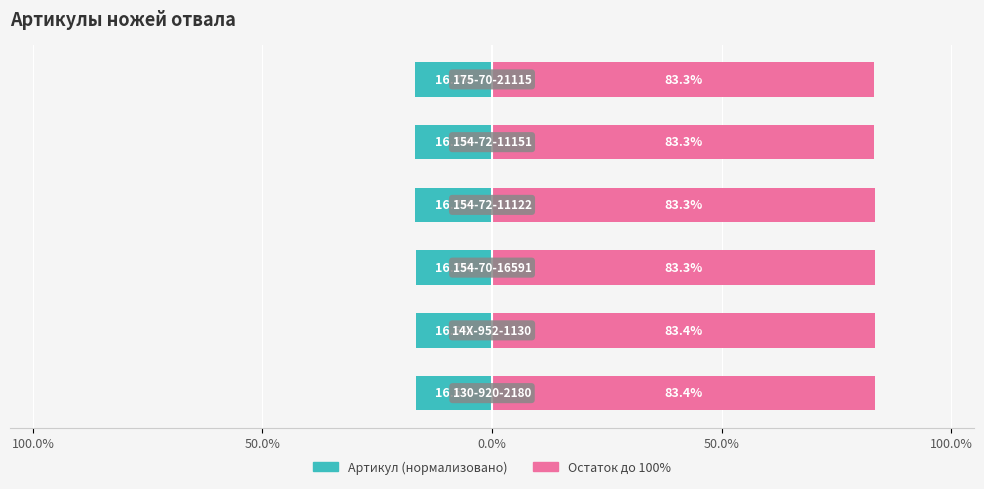

Reading left to right, extract all data points from this chart.

Артикул (нормализовано): -16.6	-16.6	-16.7	-16.7	-16.7	-16.7
Остаток до 100%: 83.4	83.4	83.3	83.3	83.3	83.3